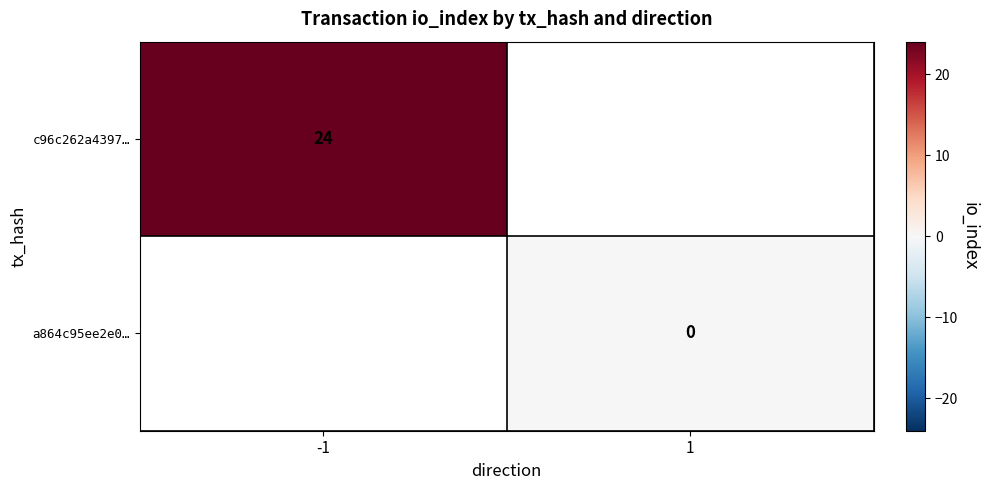

Is it true that c96c262a4397… equals 24 at -1?

True